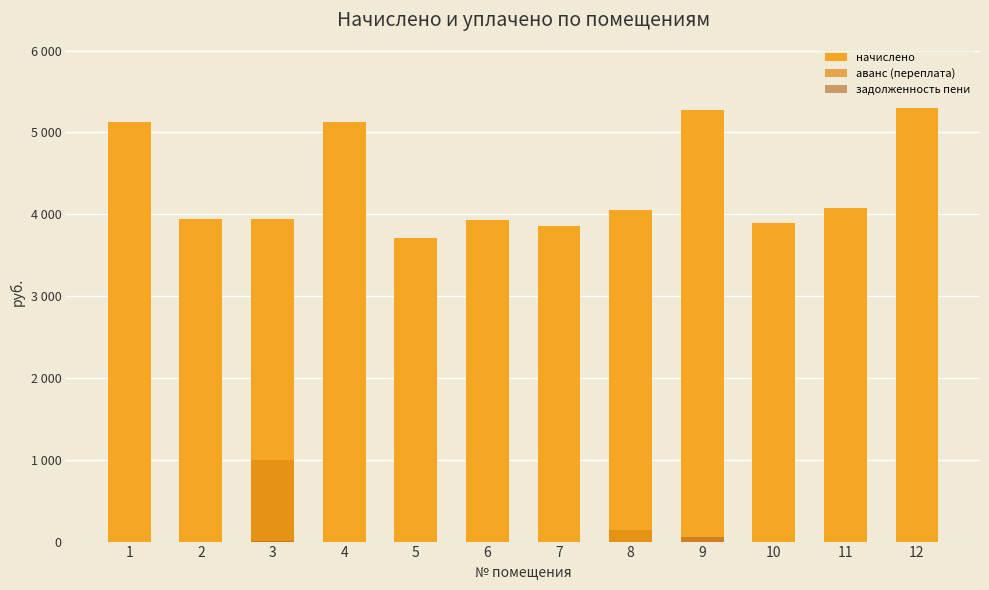

What is the spread (max minus min) of values at 4?

5128.4